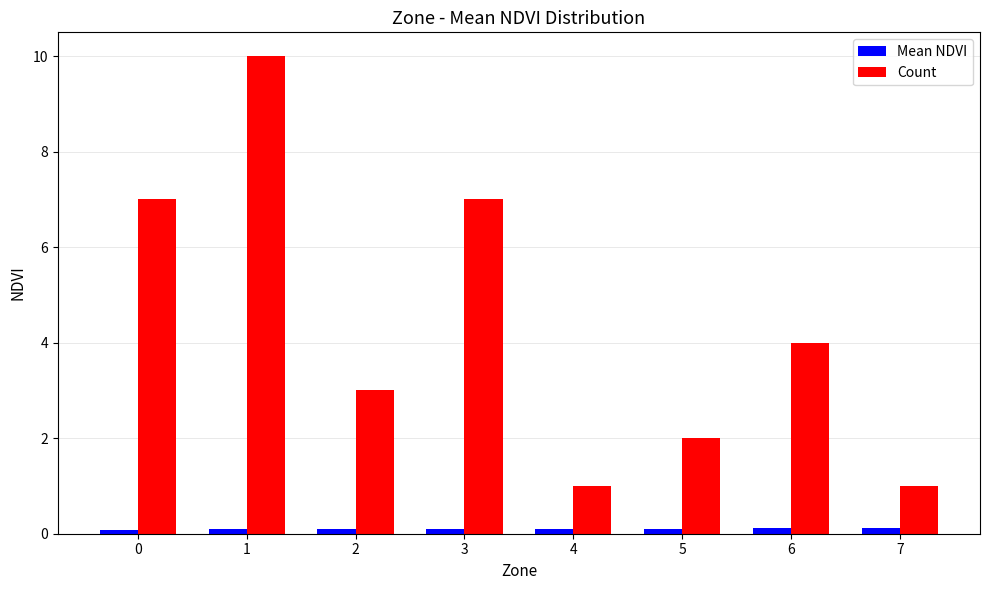

How many data points in Count are less than 4?

4